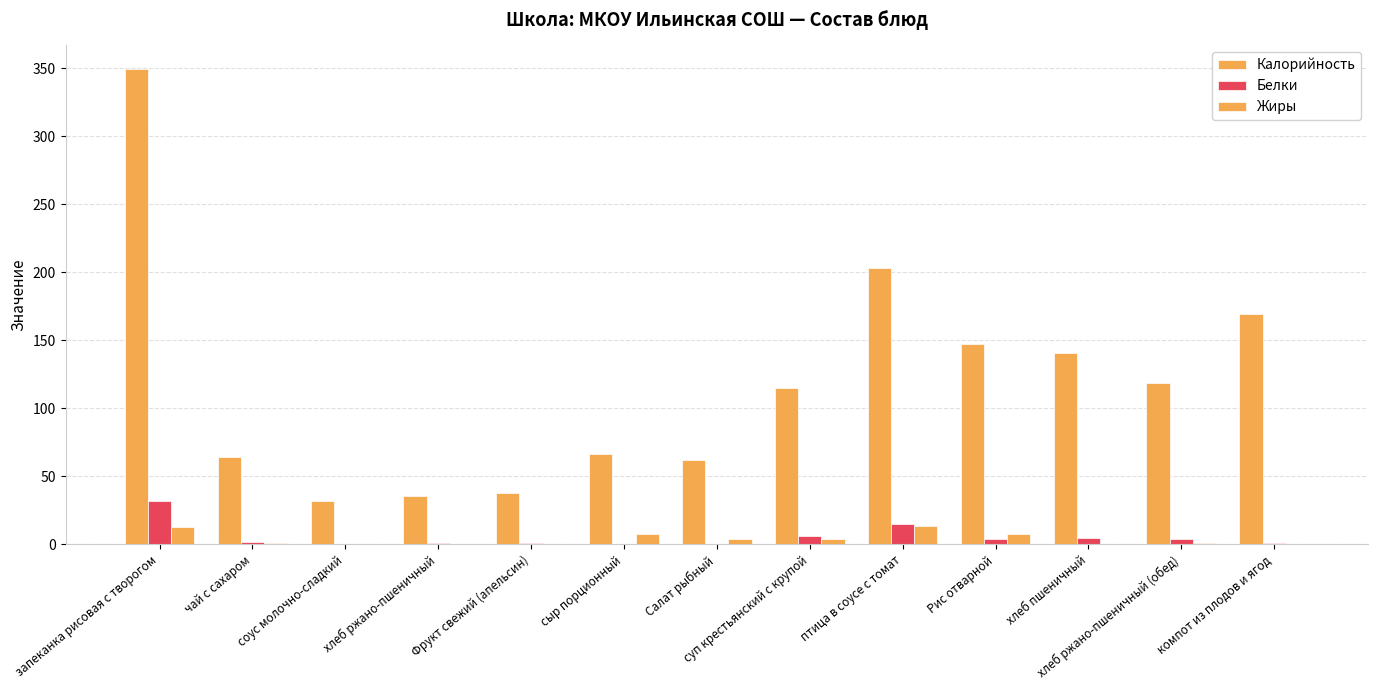

What is the value of the Калорийность bar at the 12th from the left?

118.8